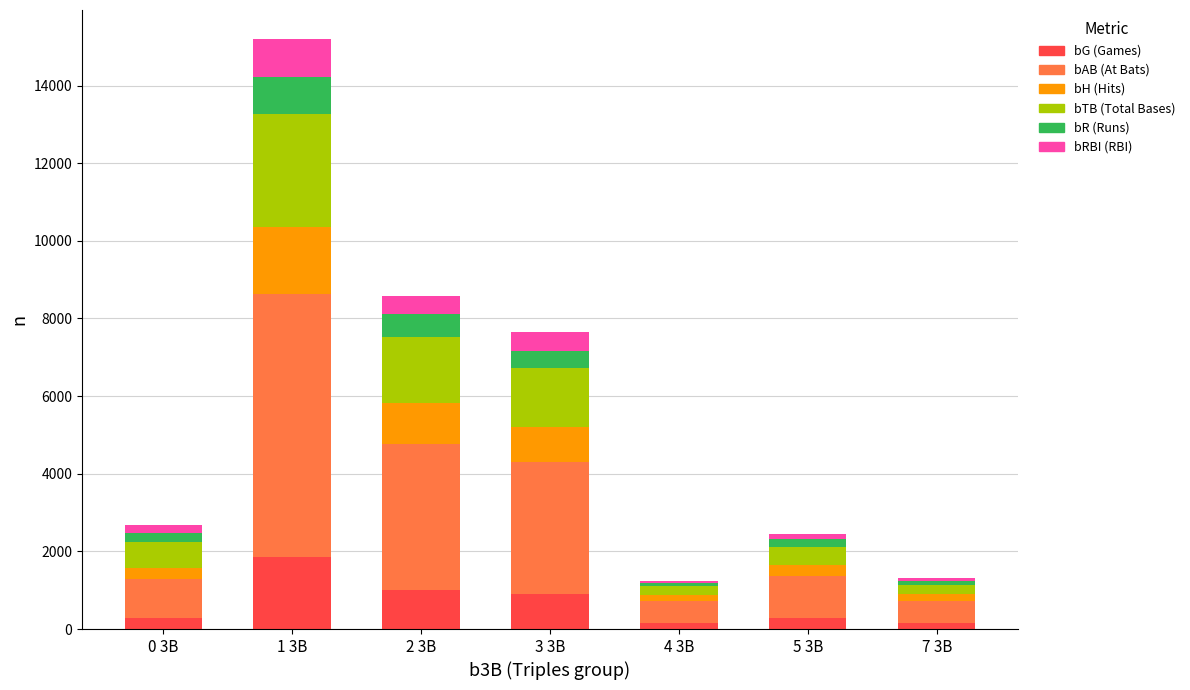

At which category is the sum across all series the highest?

1 3B